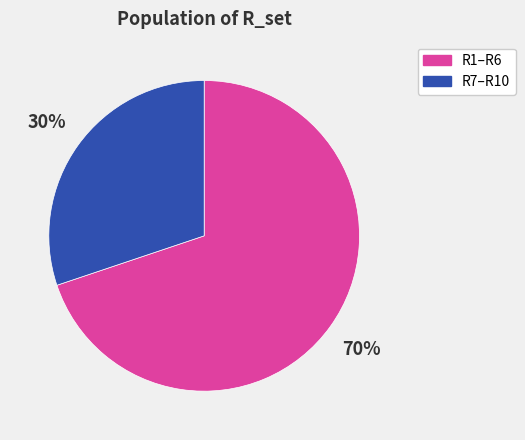

The R1–R6 slice represents 82% of the pie. True or false?

False